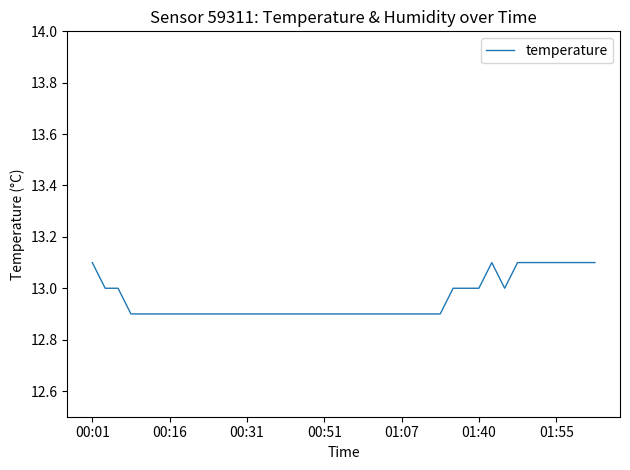

What is the maximum value shown in the chart?

13.1